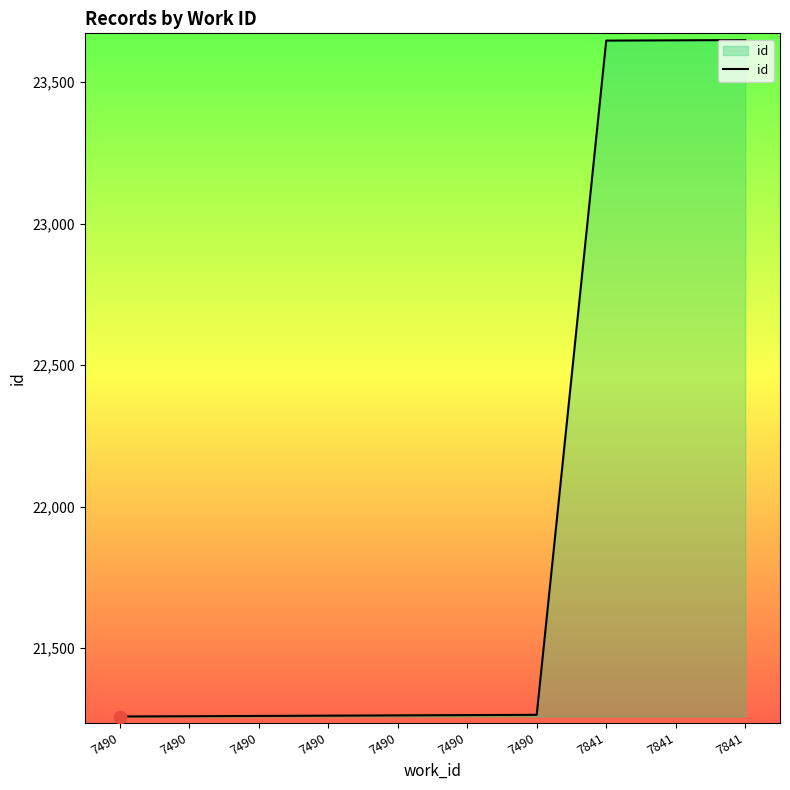

Is this an area chart (filled region under the line)?

Yes